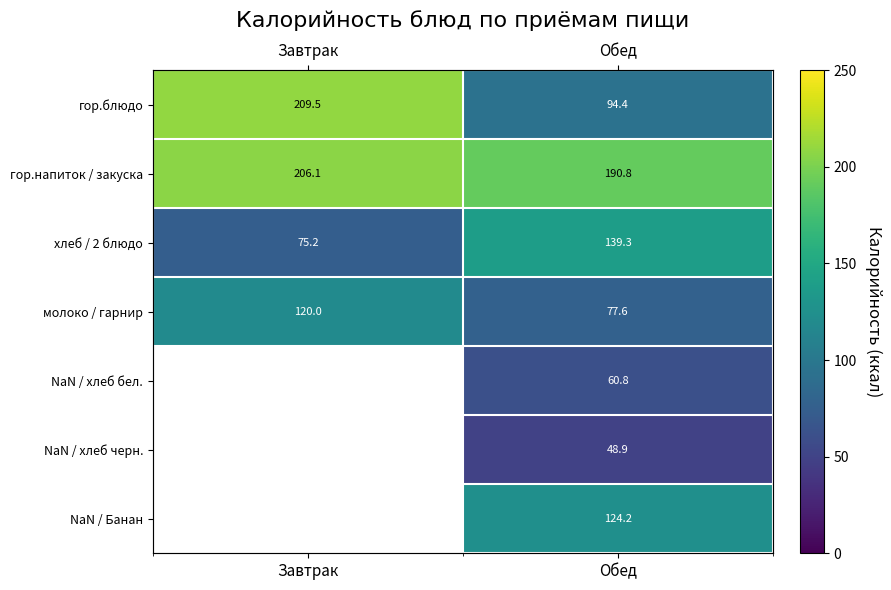

What is the average value of the молоко / гарнир series?

98.8